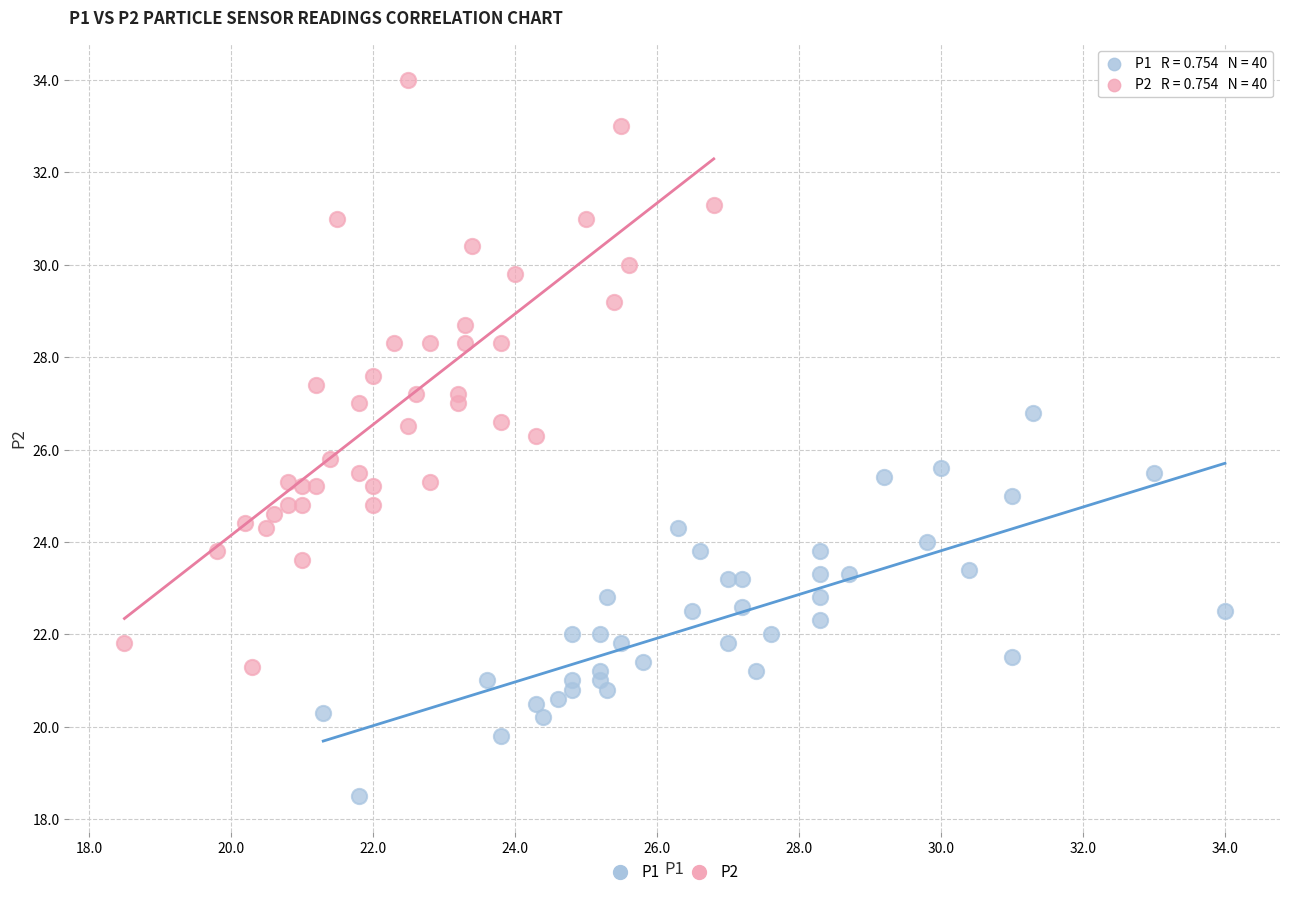

Which series has the largest Y range (max minus min)?

P2